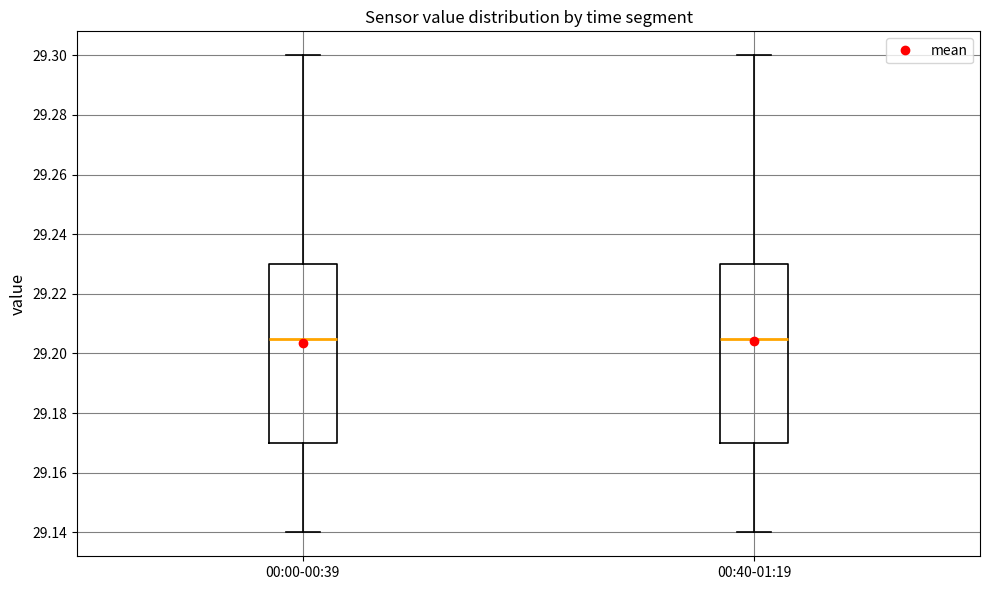

Reading left to right, transcribe this box plot: for each box, give where its median line is, the range the box spans, and where its two whiskers end, as read against the y-axis. The values are not printed on the chart, so give them approximately, as read against the axis.

00:00-00:39: median 29.206, box 29.170 to 29.230, whiskers 29.140 to 29.300
00:40-01:19: median 29.206, box 29.170 to 29.230, whiskers 29.140 to 29.300